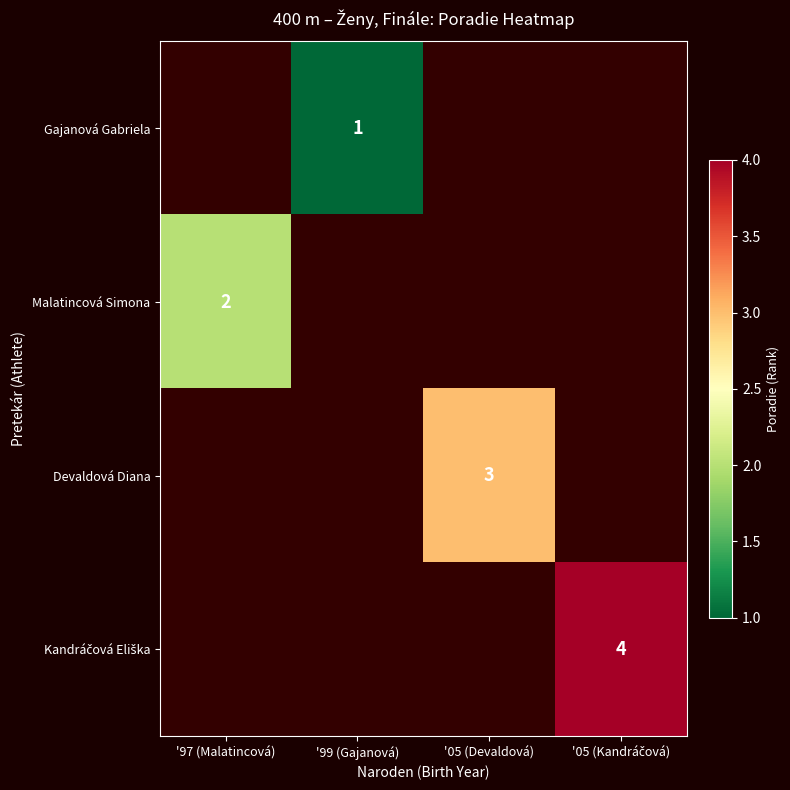

At how many categories does at least one series exceed 1?

3